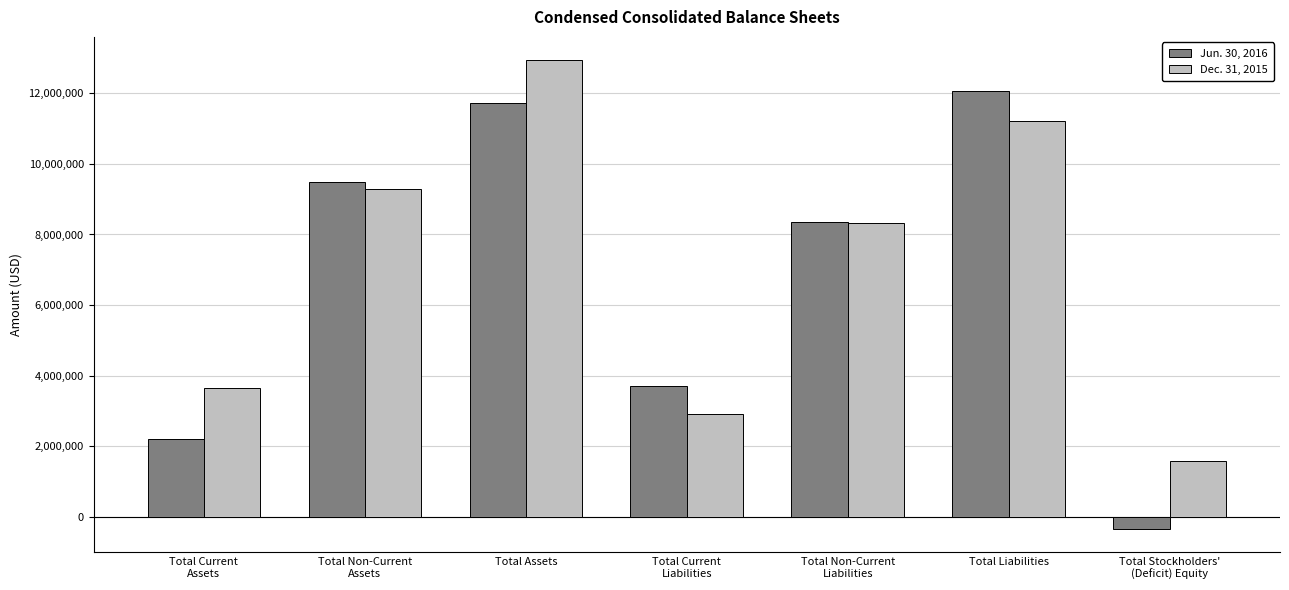

Which series has the largest range (max minus min)?

Jun. 30, 2016